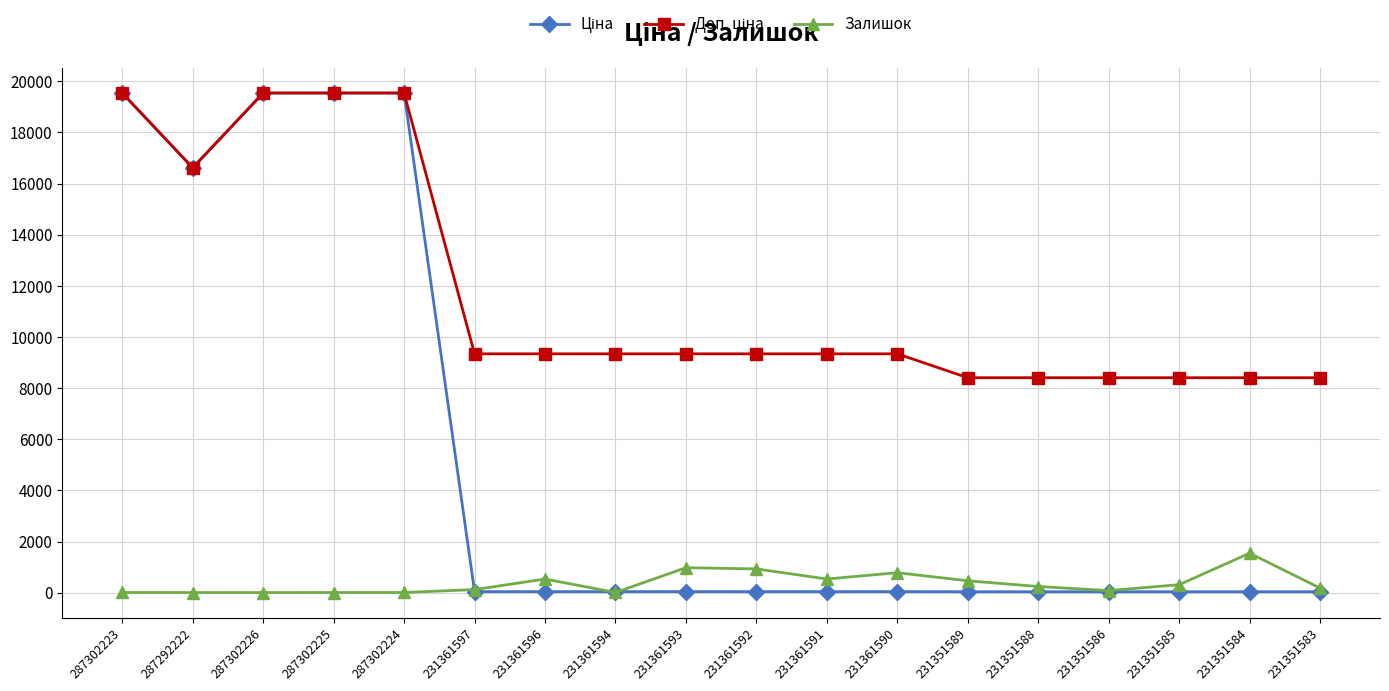

What is the highest value of the Залишок series?

1545.0